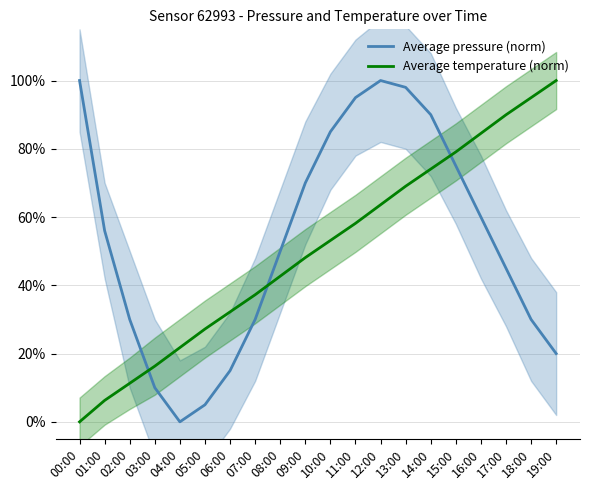

The value of Average pressure (norm) at 01:00 is 56.0. True or false?

True